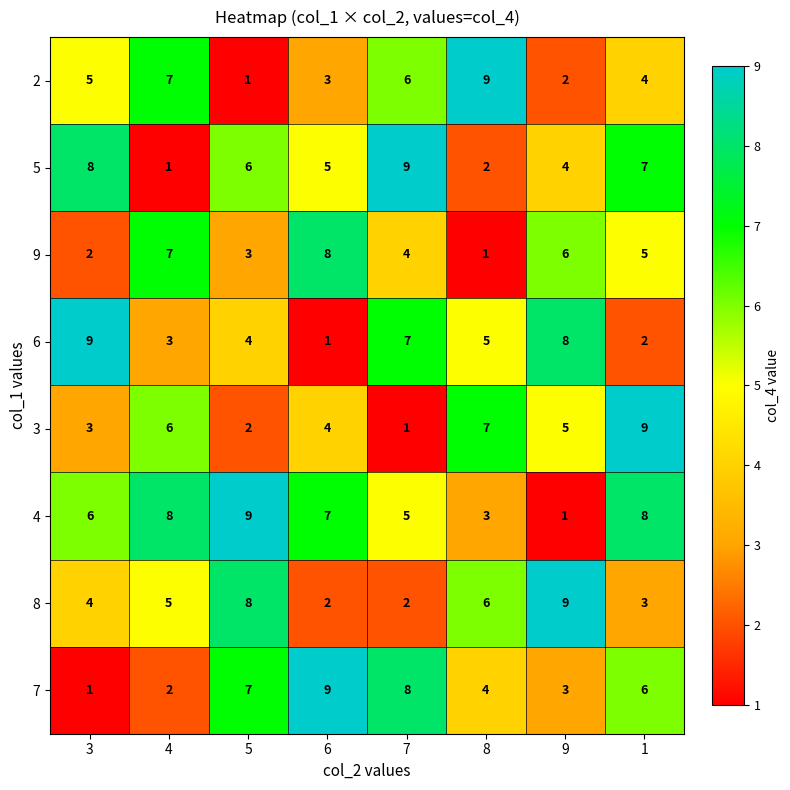

How many 5 values are between 4 and 8?

5